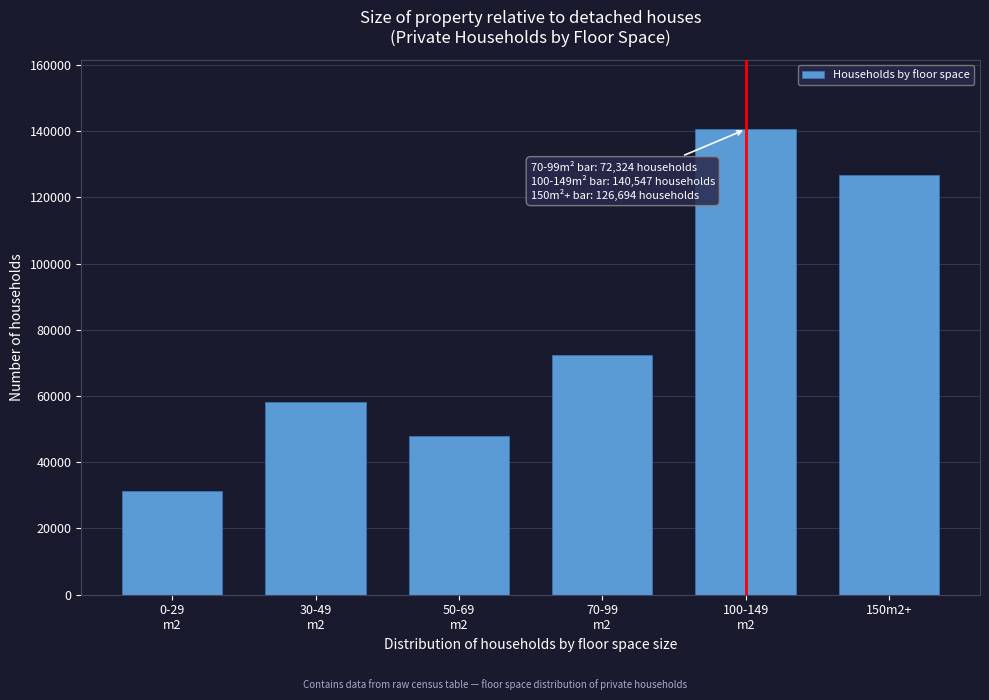

Reading left to right, list all the values displayed in this chart.

31297	58124	48036	72324	140547	126694